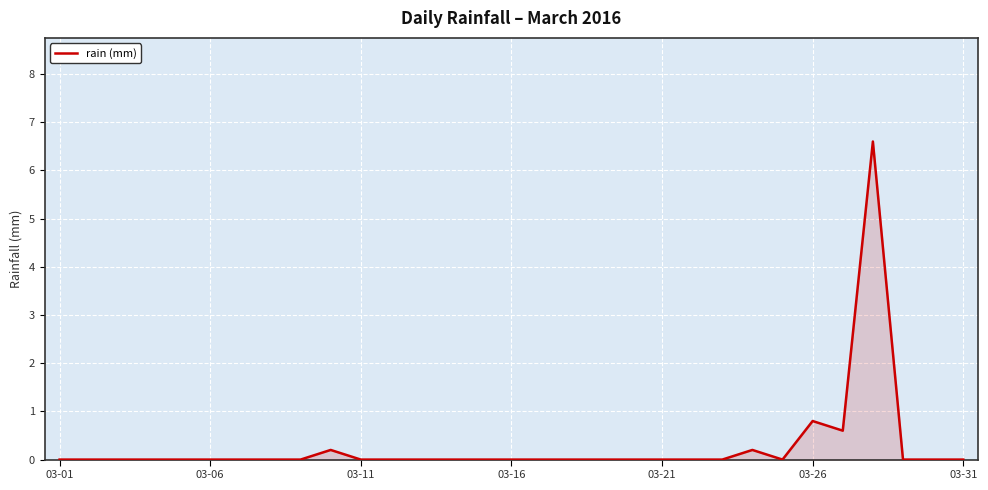

What is the maximum value shown in the chart?

6.6